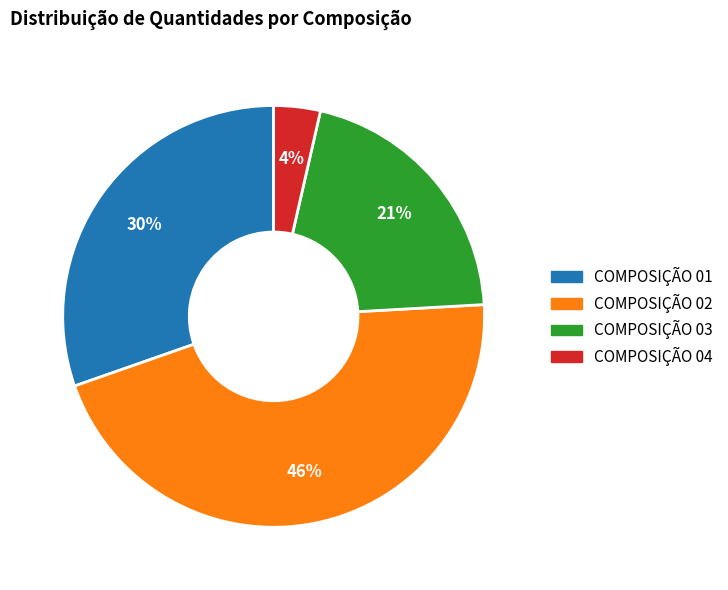

Is there any slice that represents more than half of the pie?

No